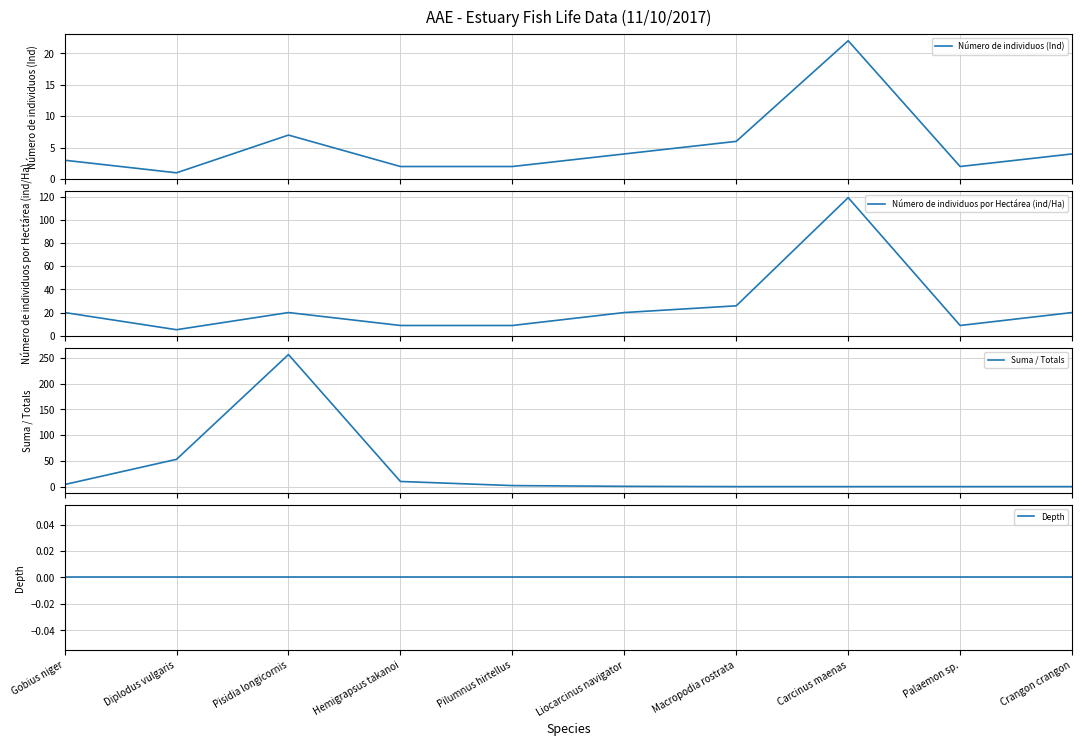

Is this an area chart (filled region under the line)?

No